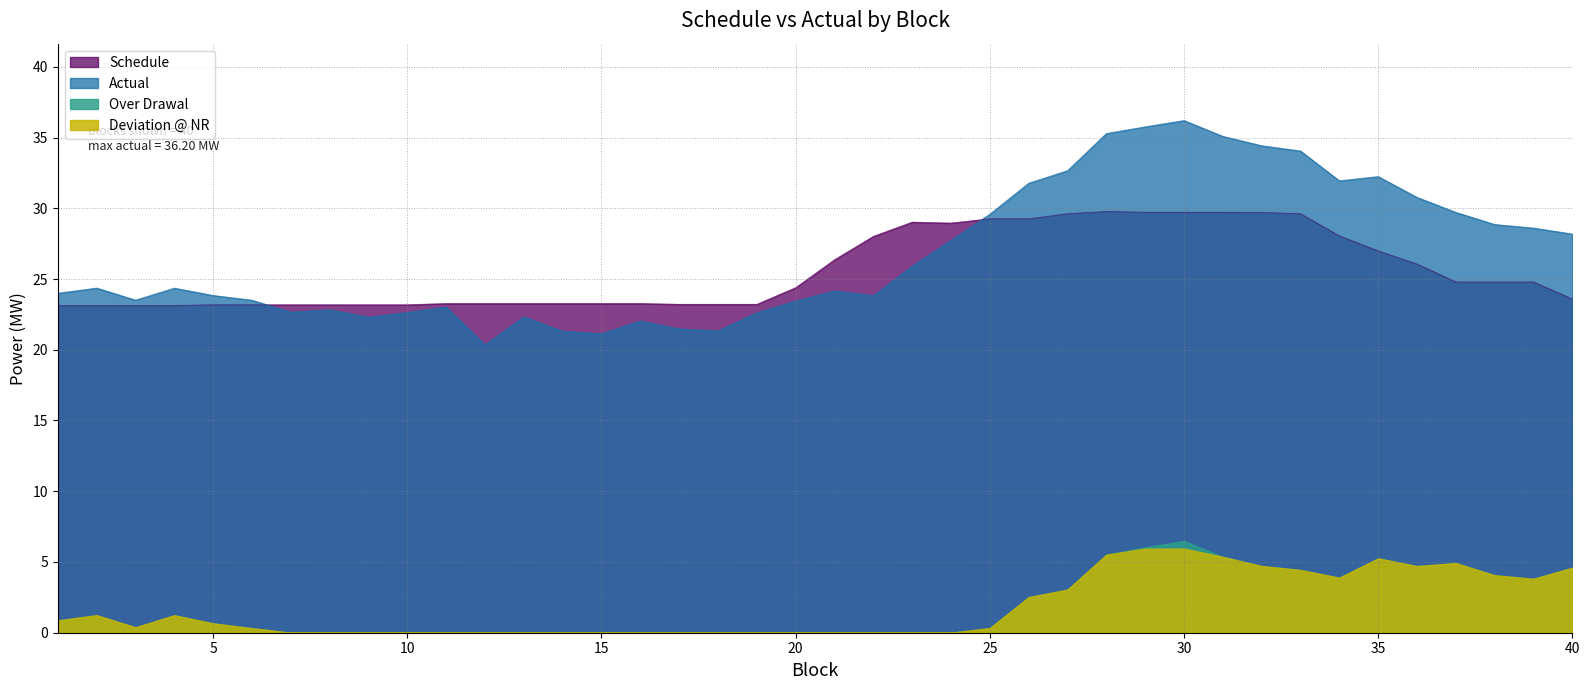

How many data points in Actual are less than 24?

19